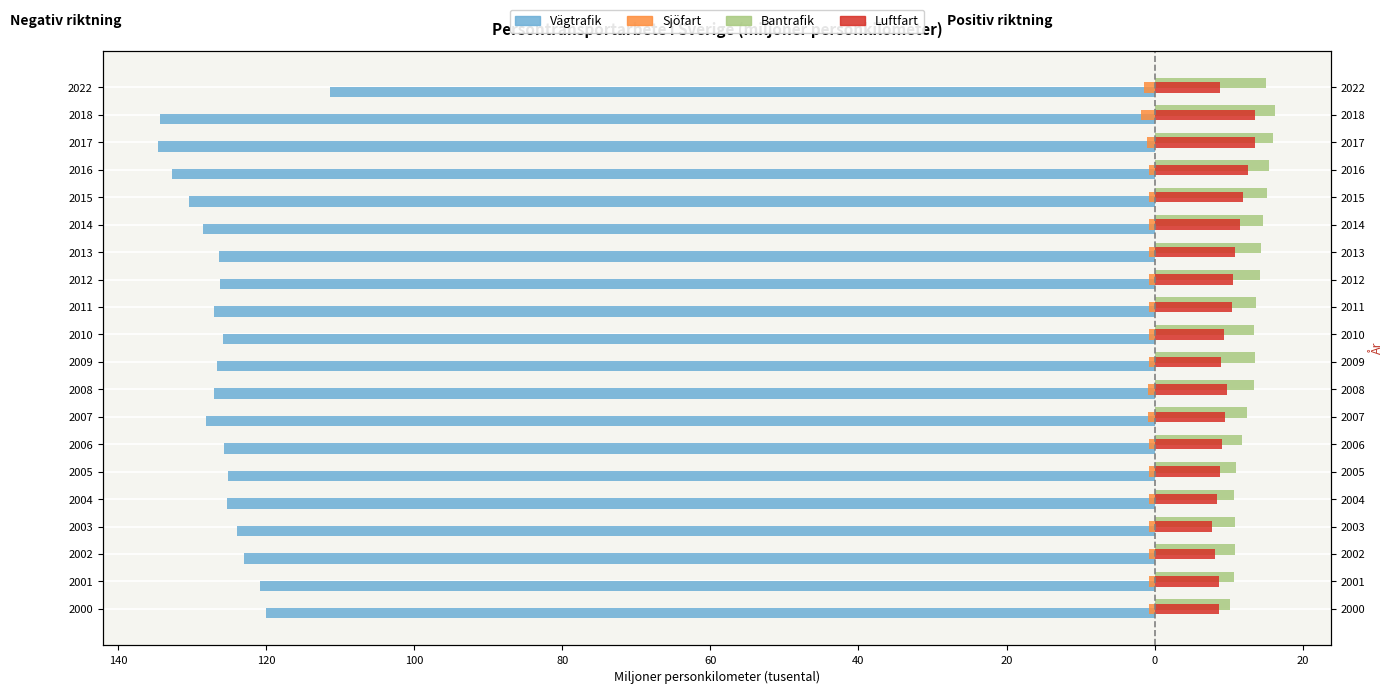

What is the sum of the Bantrafik values at 2002 and 2015?

26.0